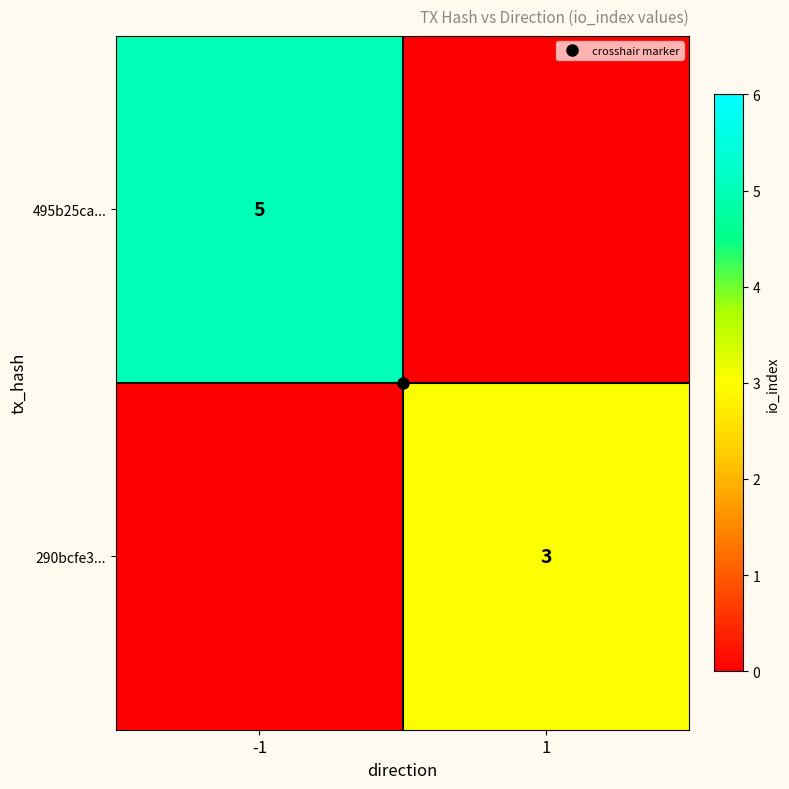

Is it true that 290bcfe3... equals 4 at 1?

False